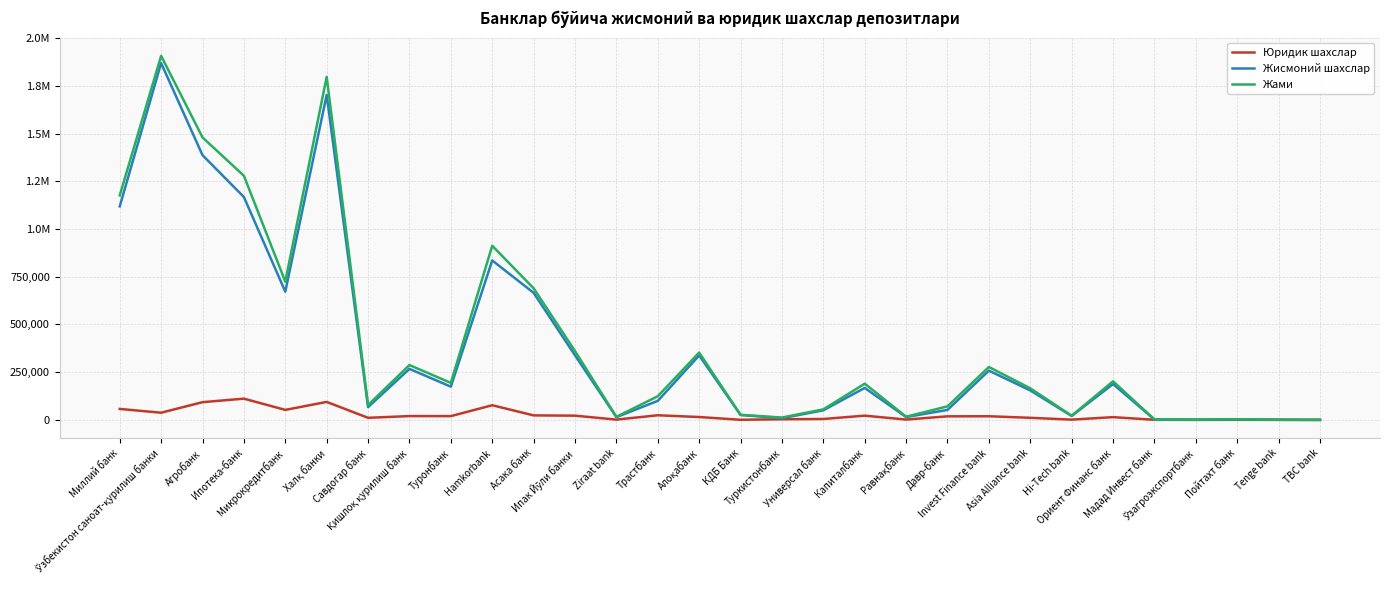

Does the chart have visible grid lines?

Yes